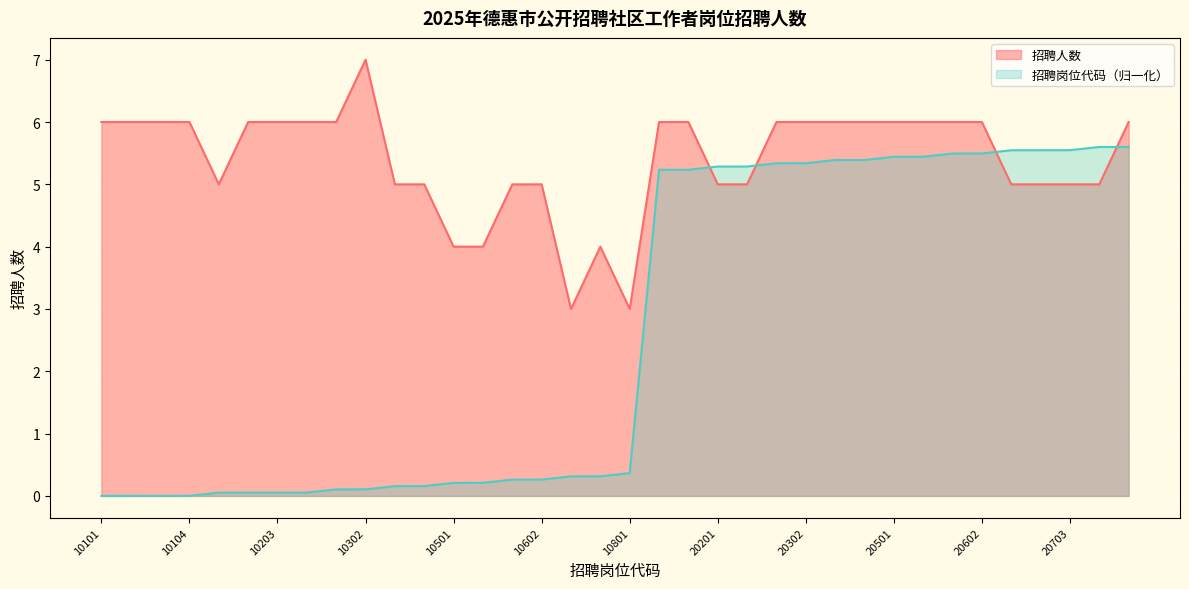

What is the average value of the 招聘岗位代码 series?

2.6